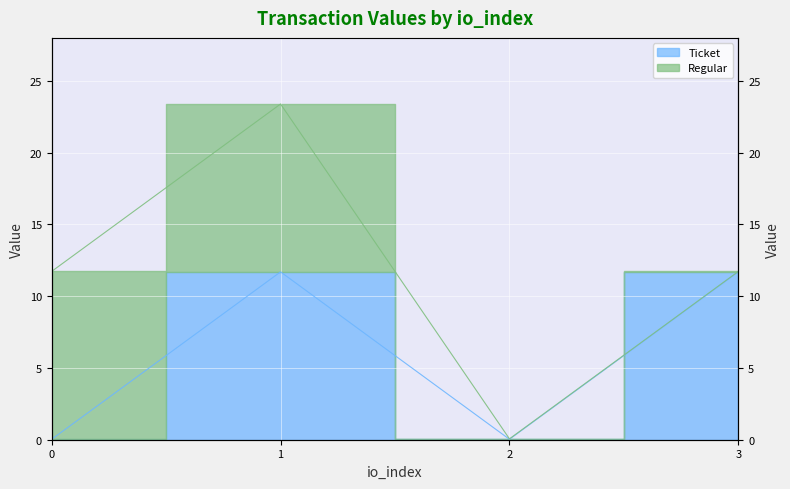

What is the difference between the maximum and minimum values?

11.7